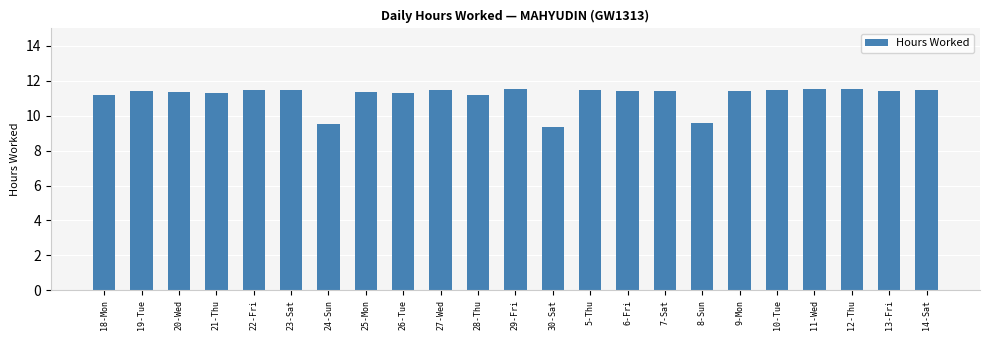

Which label corresponds to the smallest value in the chart?

30-Sat